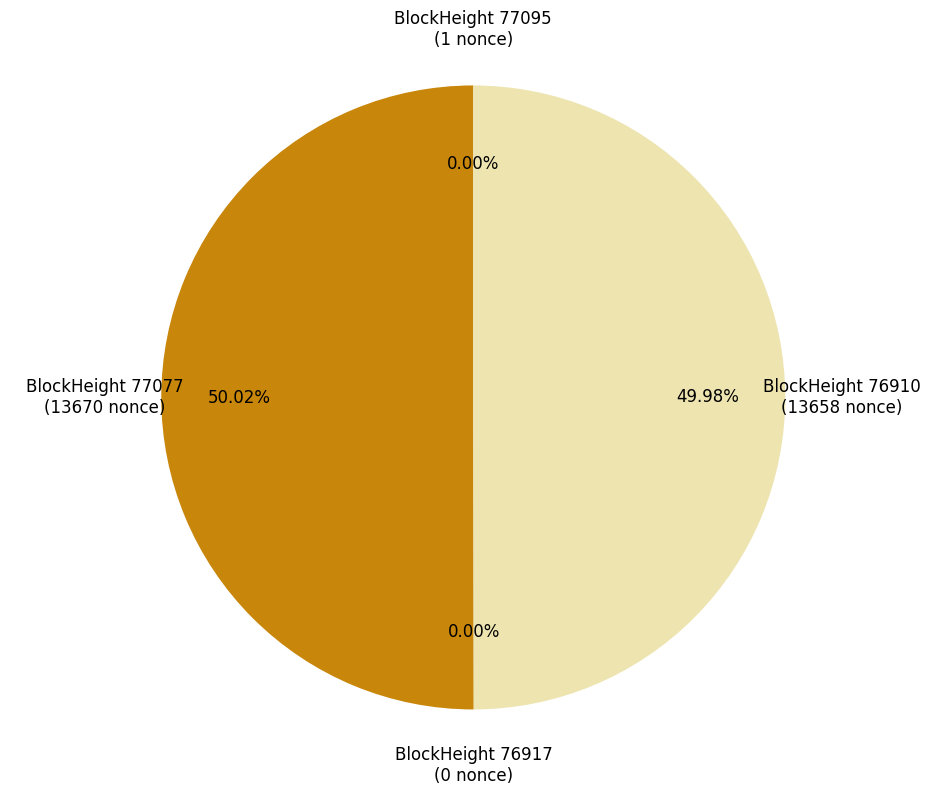

What is the change in value from 77095 to 76917?

-1